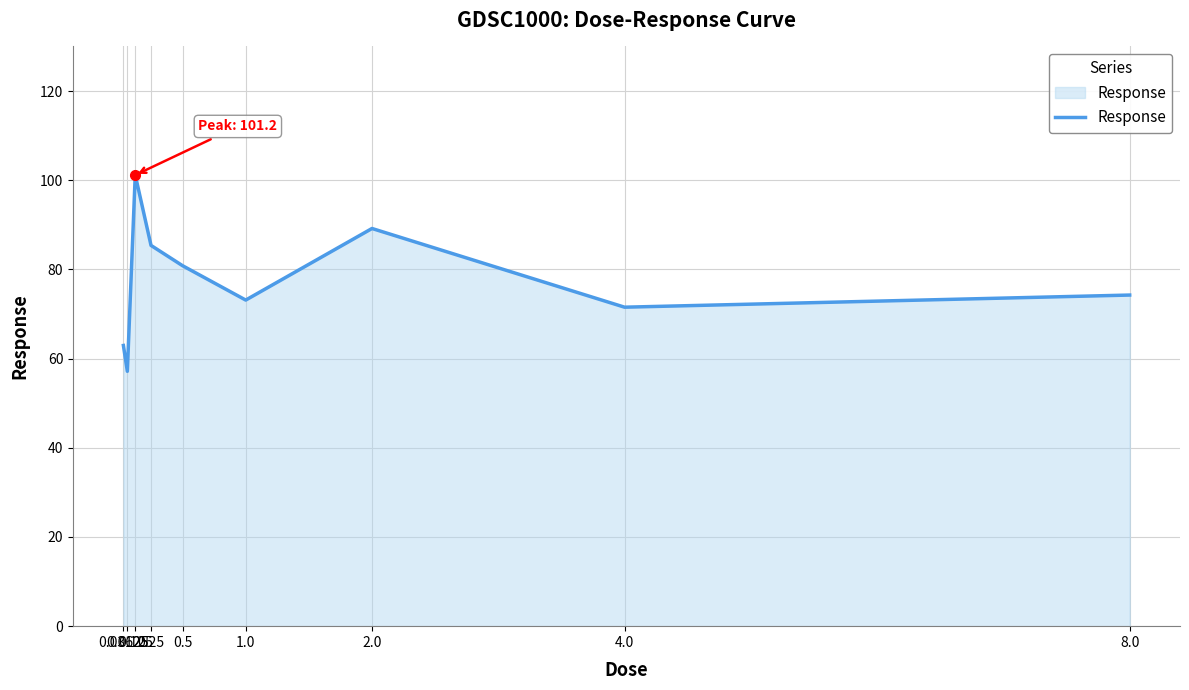

At which category does the chart reach its peak across all series?

0.125